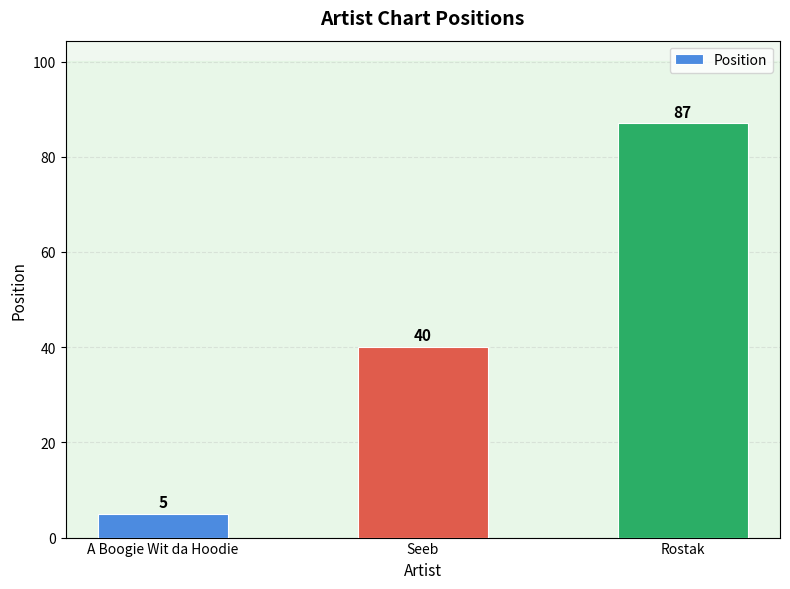

Is it true that the value at Seeb is 10?

False